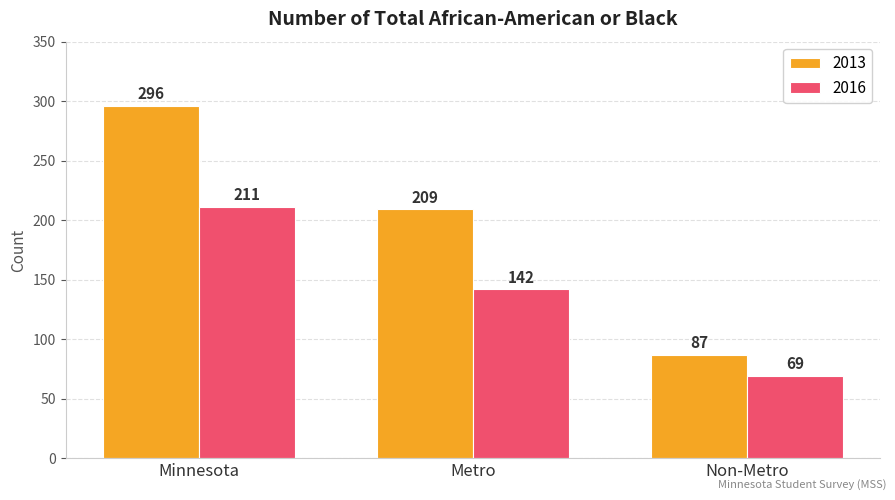

At which label is 2016 closest to 140?

Metro